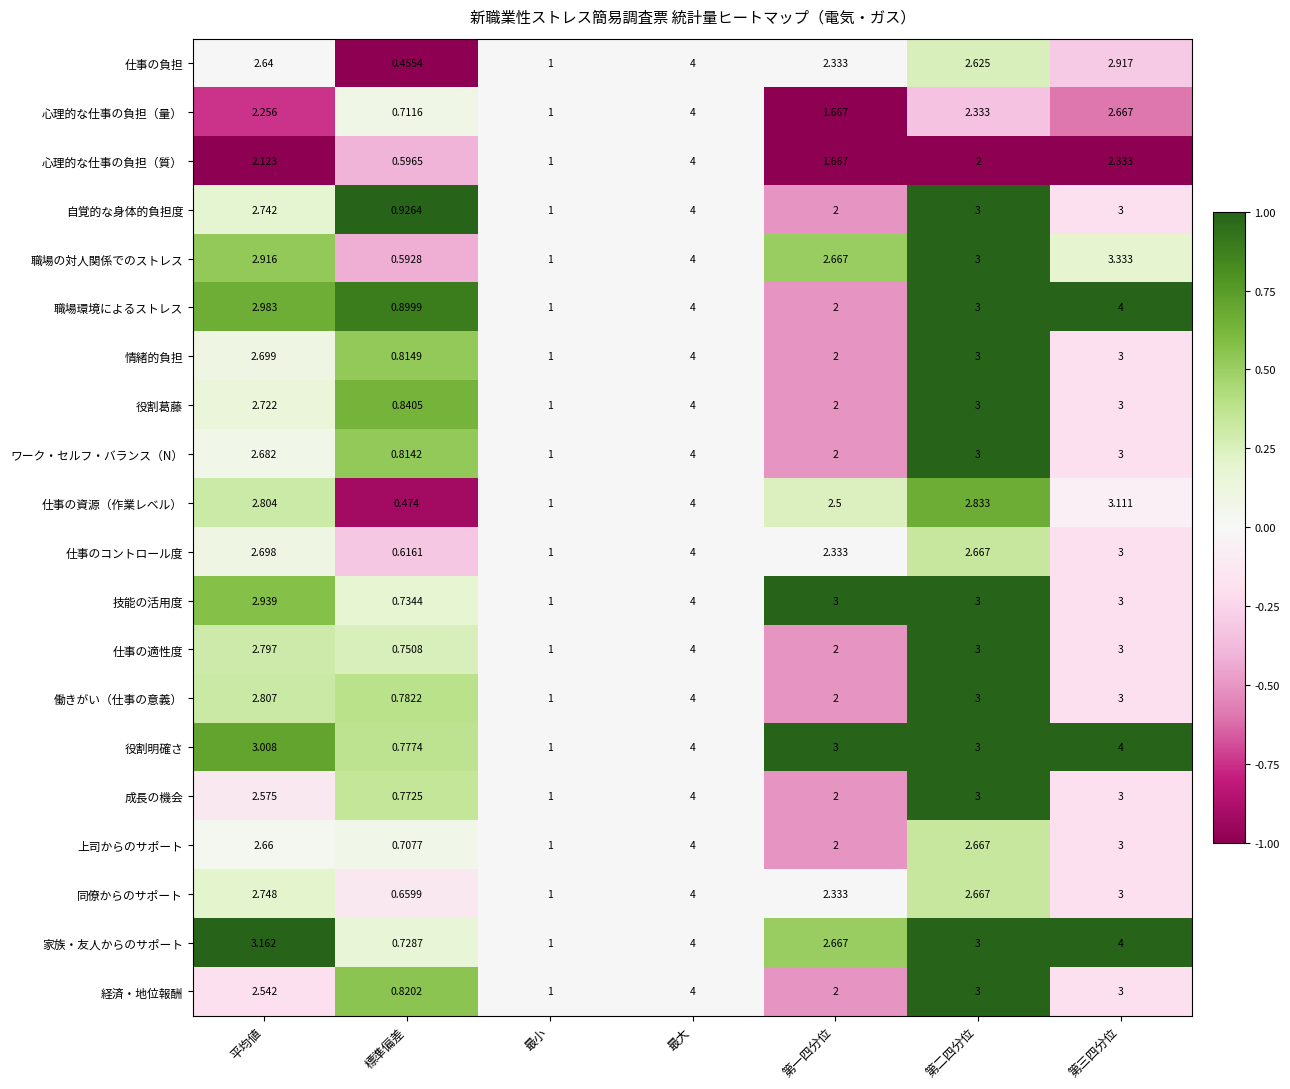

Which series has the largest total across all categories?

役割明確さ